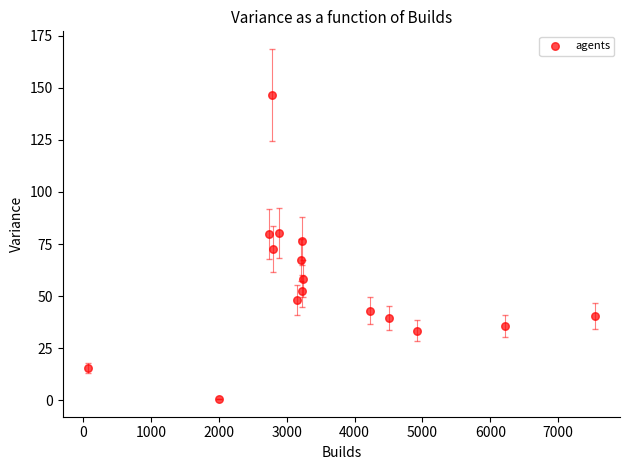

What is the range of Y values (max minus min)?

146.0